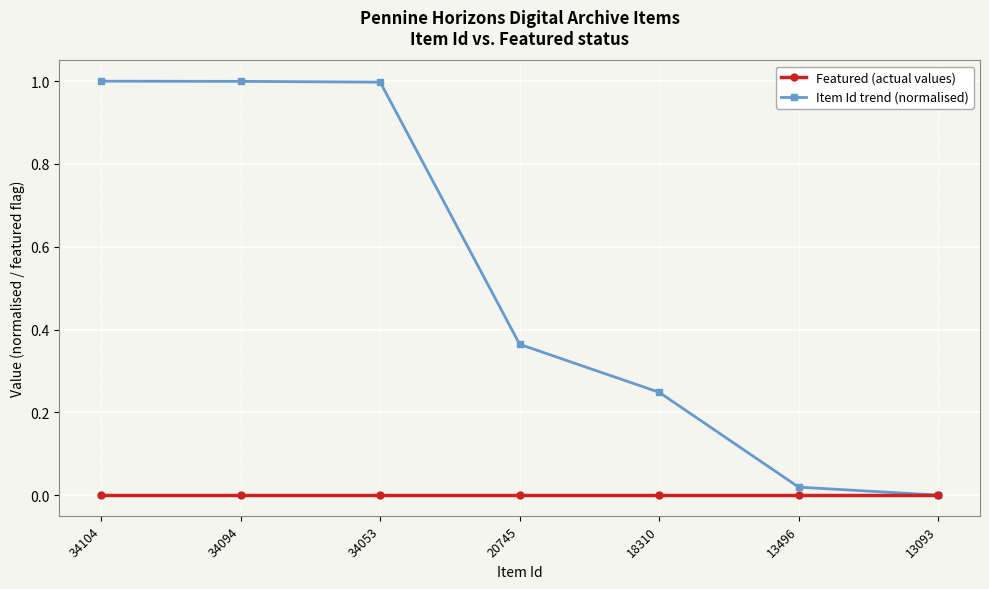

The Featured (actual values) series shows 0.0 at 34053. True or false?

True